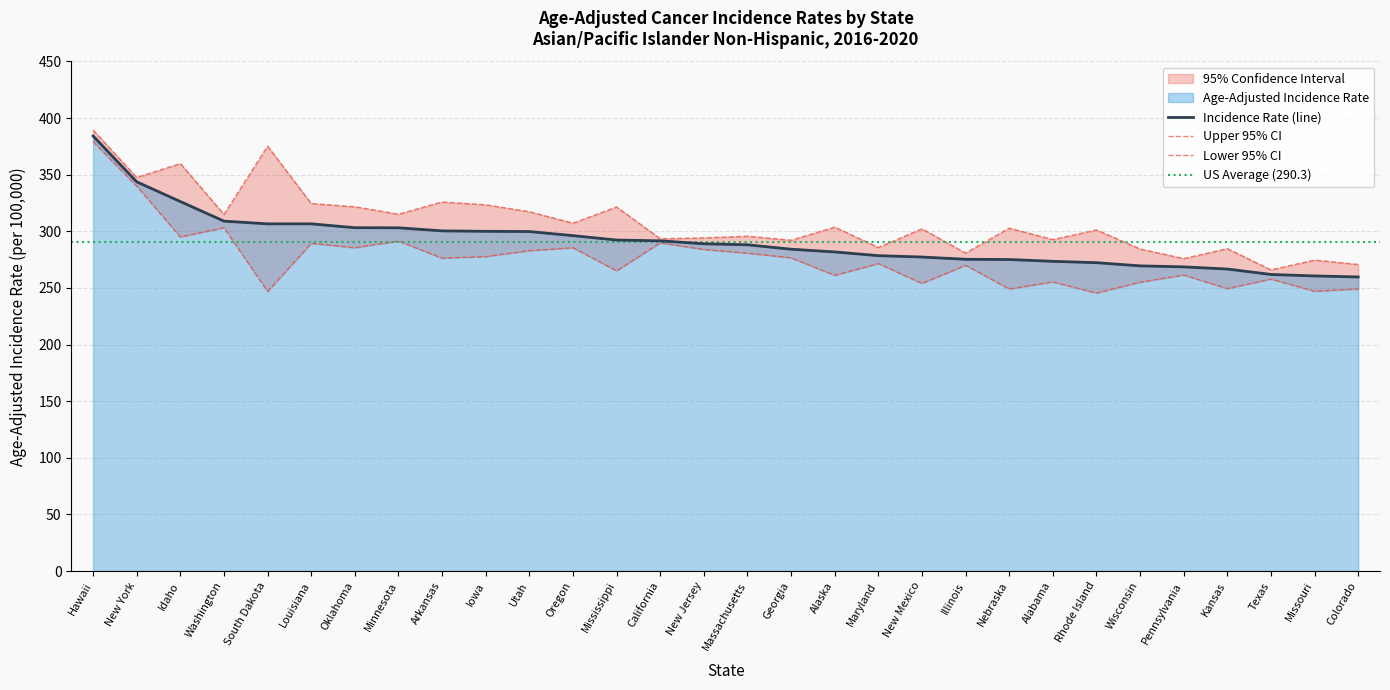

How many distinct data groups are displayed?

3